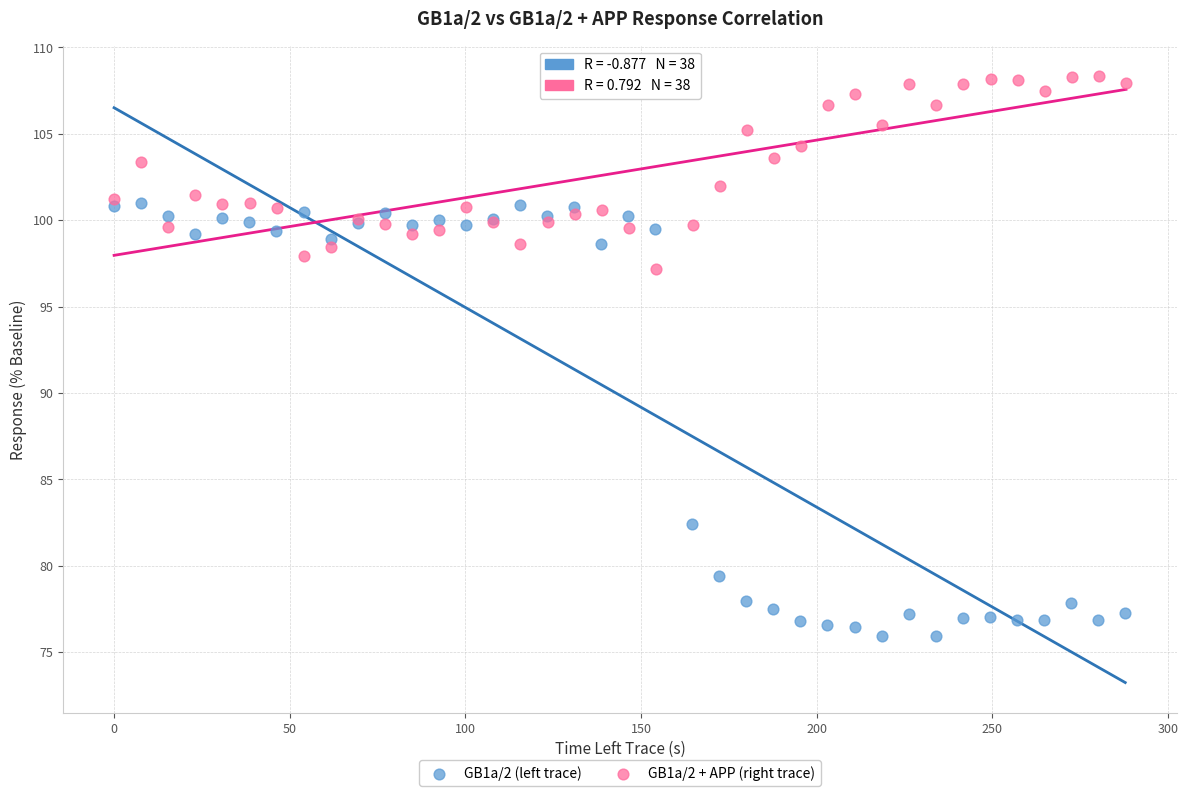

Which series has the largest Y range (max minus min)?

GB1a/2 (left trace)